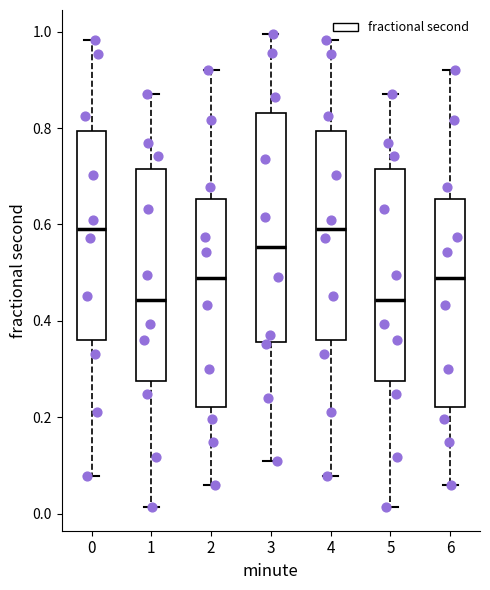

Reading left to right, transcribe this box plot: for each box, give where its median line is, the range the box spans, and where its two whiskers end, as read against the y-axis. The values are not printed on the chart, so give them approximately, as read against the axis.

0: median 0.60, box 0.36 to 0.80, whiskers 0.08 to 0.98
1: median 0.44, box 0.28 to 0.72, whiskers 0.02 to 0.86
2: median 0.48, box 0.22 to 0.66, whiskers 0.06 to 0.92
3: median 0.56, box 0.36 to 0.84, whiskers 0.10 to 1.00
4: median 0.60, box 0.36 to 0.80, whiskers 0.08 to 0.98
5: median 0.44, box 0.28 to 0.72, whiskers 0.02 to 0.86
6: median 0.48, box 0.22 to 0.66, whiskers 0.06 to 0.92